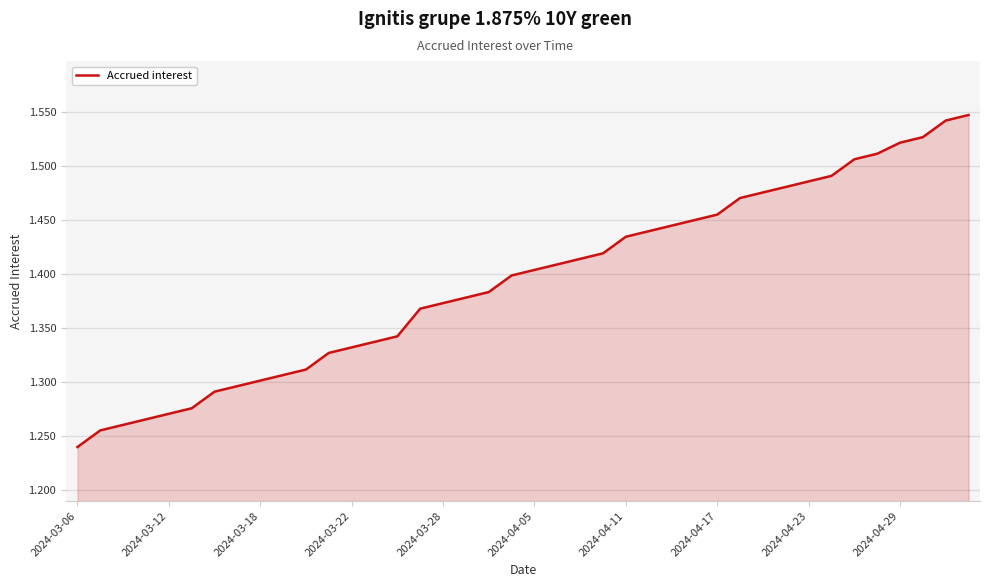

What is the difference between the maximum and minimum values?

0.3